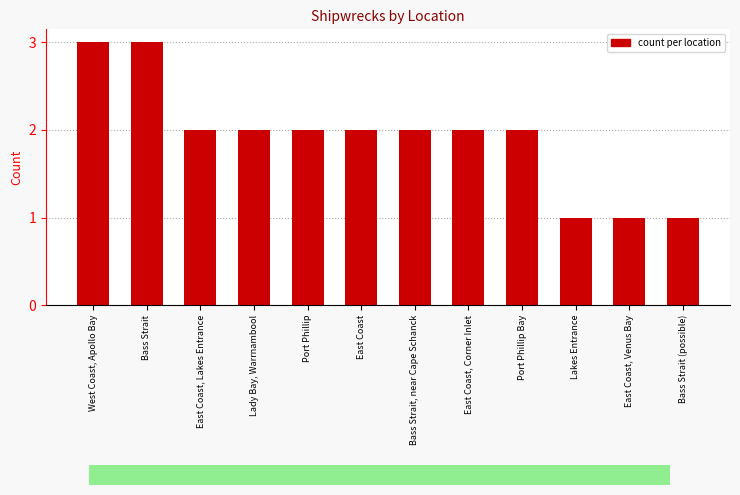

What is the difference between the values at Lady Bay, Warrnambool and Bass Strait?

1